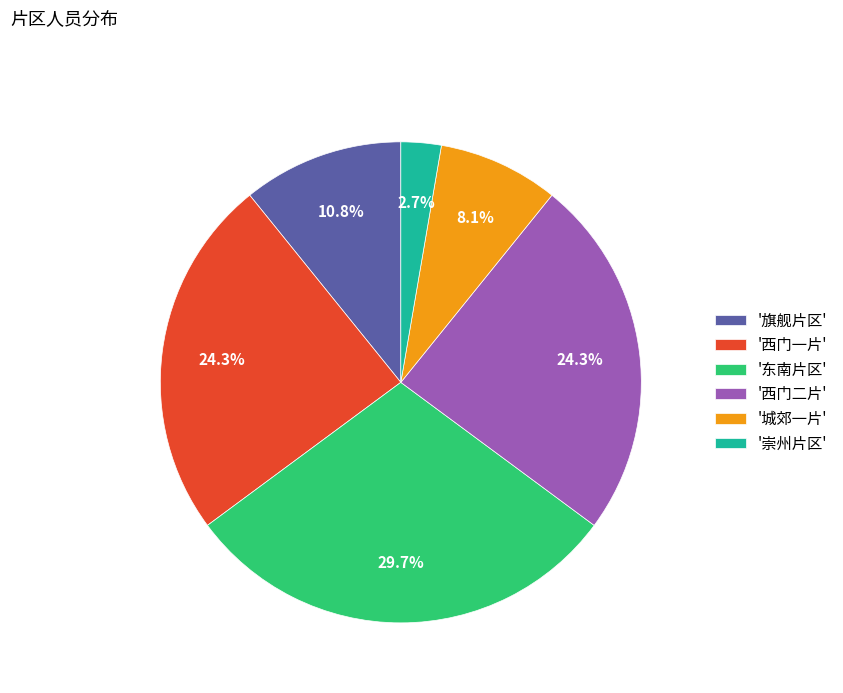

Approximately how many times larger is the value at '东南片区' compared to '西门二片'?

1.2